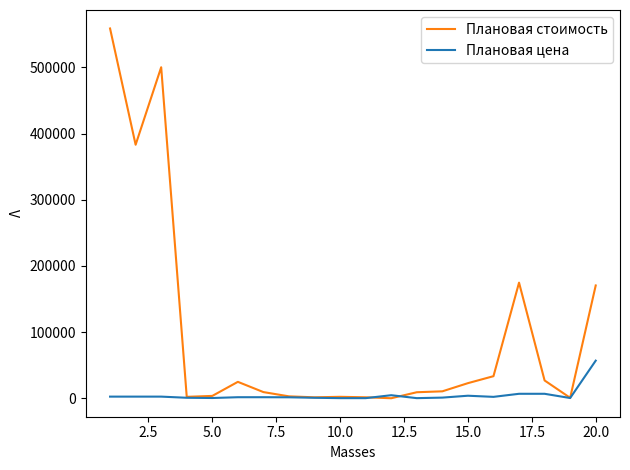

Rank the series by their maximum value, from highest to lowest.

Плановая стоимость, Плановая цена